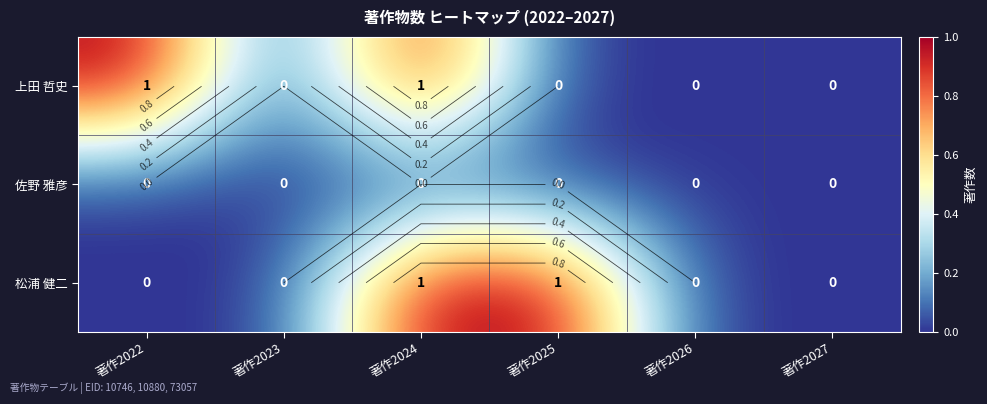

How many values in the 上田 哲史 series exceed 0?

2